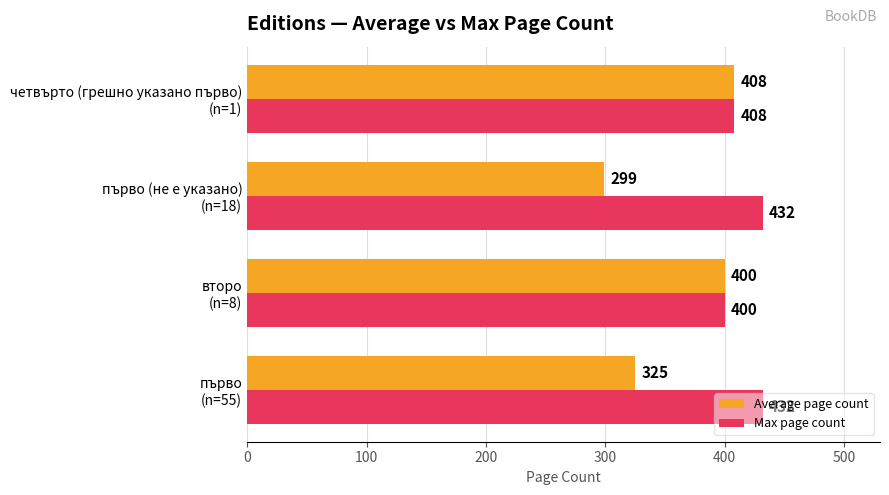

List the series in order of their peak value, highest first.

Max page count, Average page count